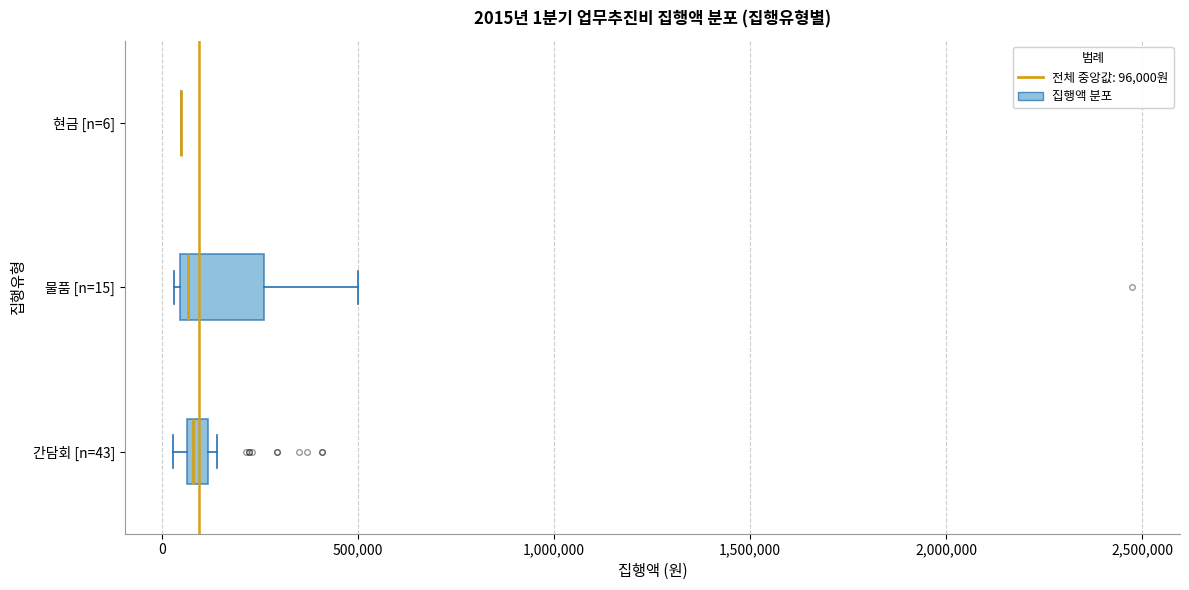

Which box is the widest, from its left edge to its right edge?

물품 [n=15]